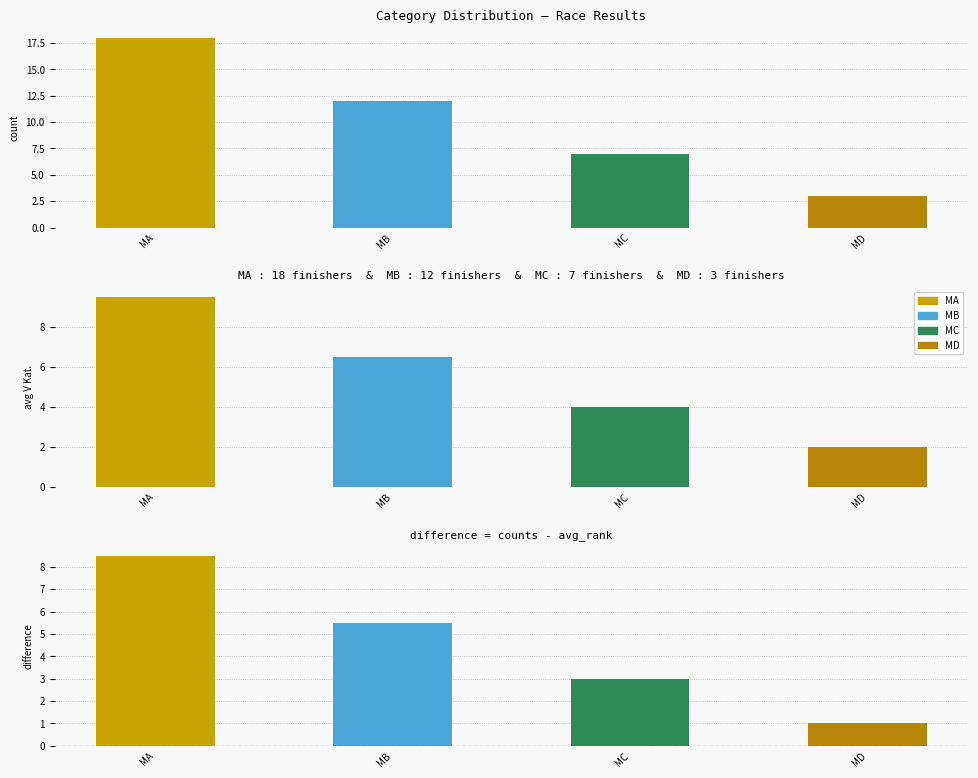

At which label is the value closest to 10?

MB